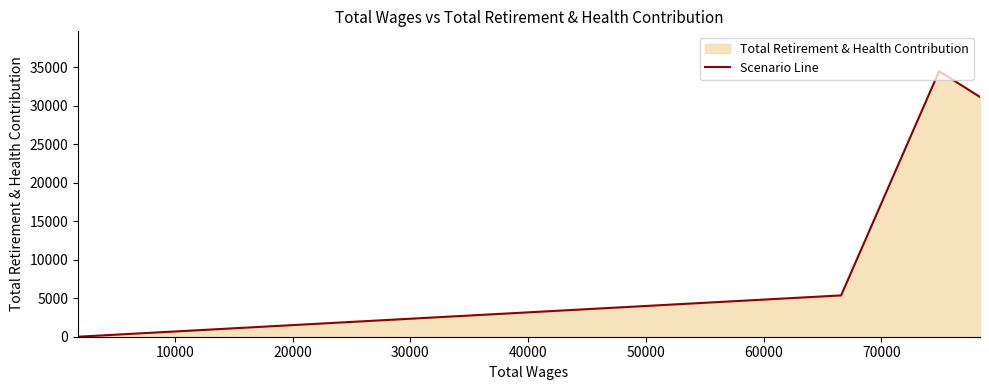

True or false: the data has more than 1 interior local peaks.

False